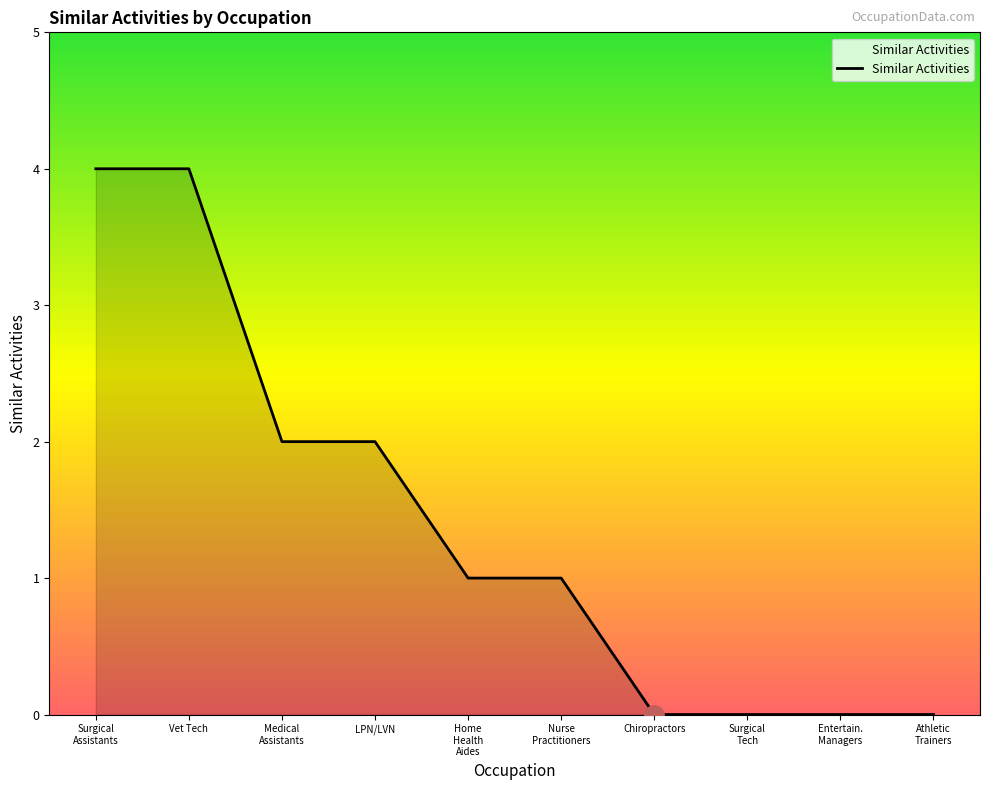

Does the chart display data point markers on the line(s)?

No